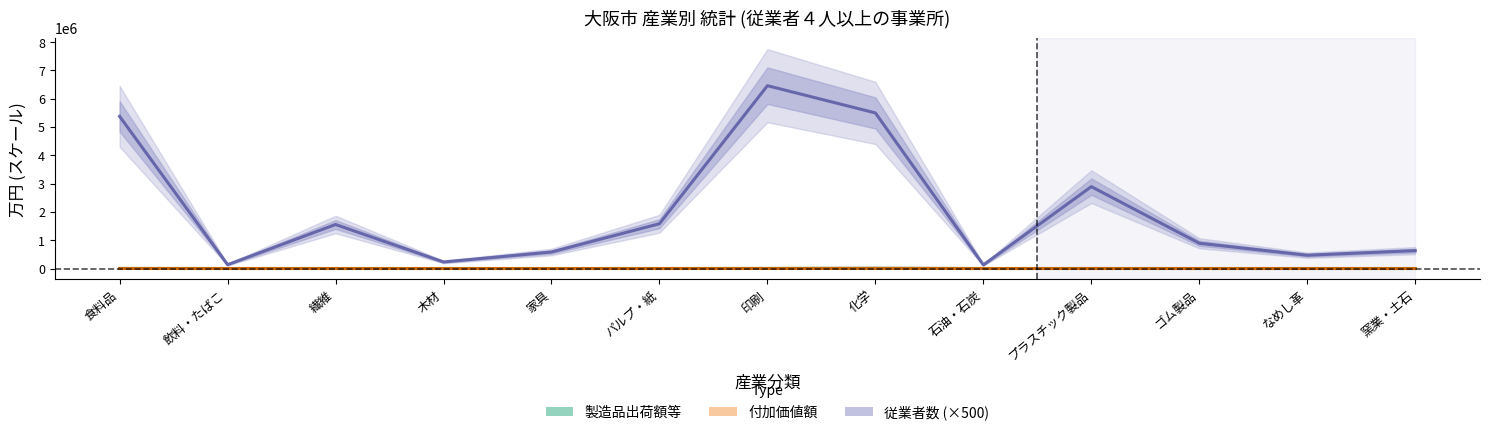

What is the smallest value displayed?

4.1